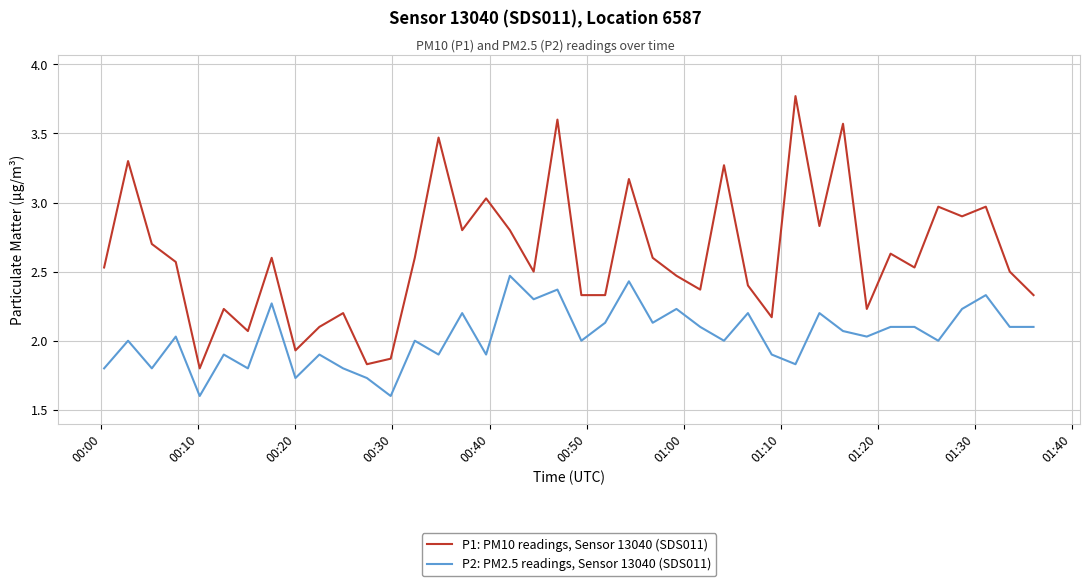

True or false: P2: PM2.5 readings, Sensor 13040 (SDS011) and P1: PM10 readings, Sensor 13040 (SDS011) intersect in this chart.

False